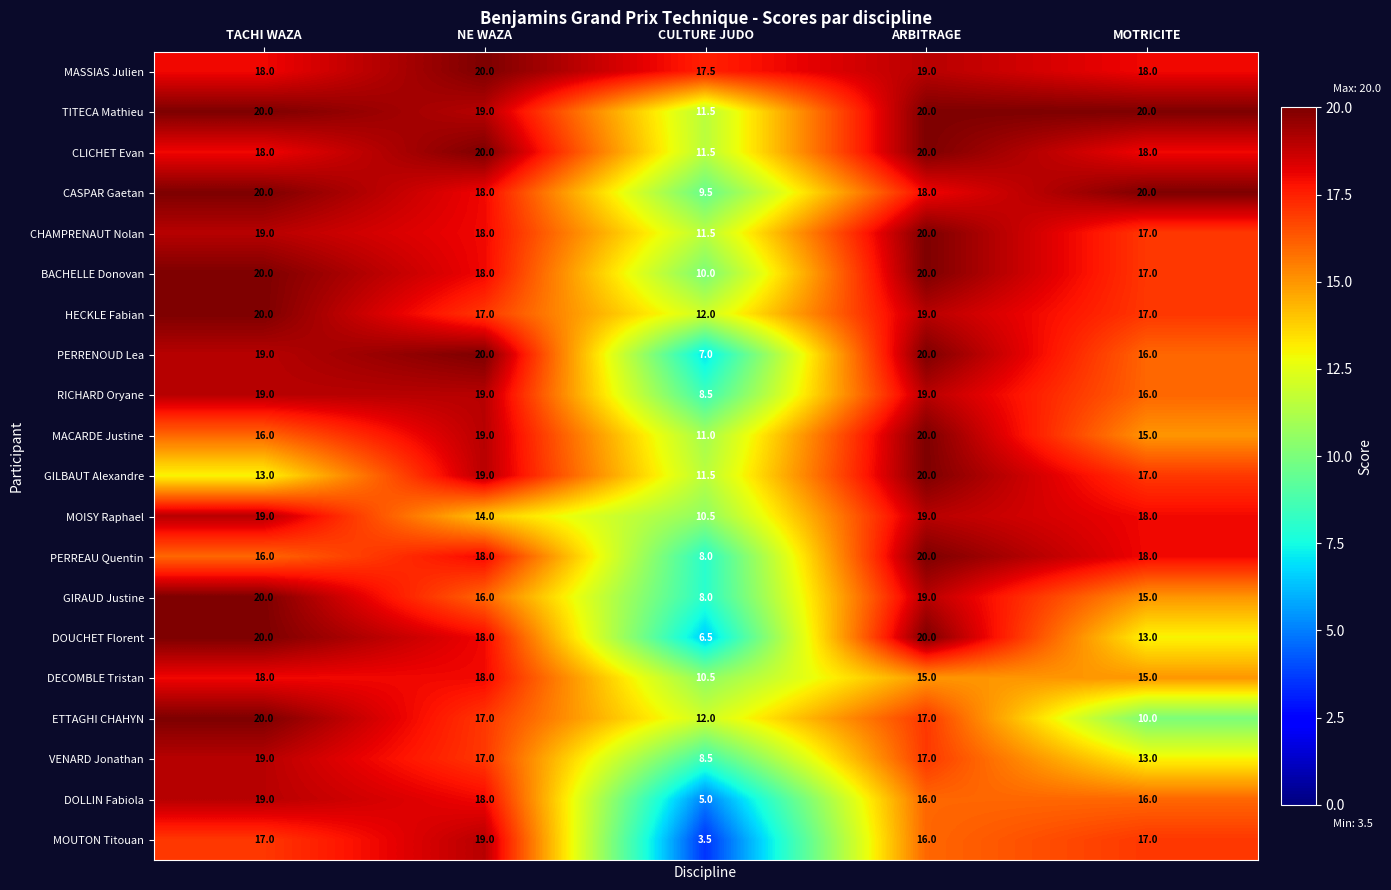

Is it true that CHAMPRENAUT Nolan equals 18.0 at NE WAZA?

True